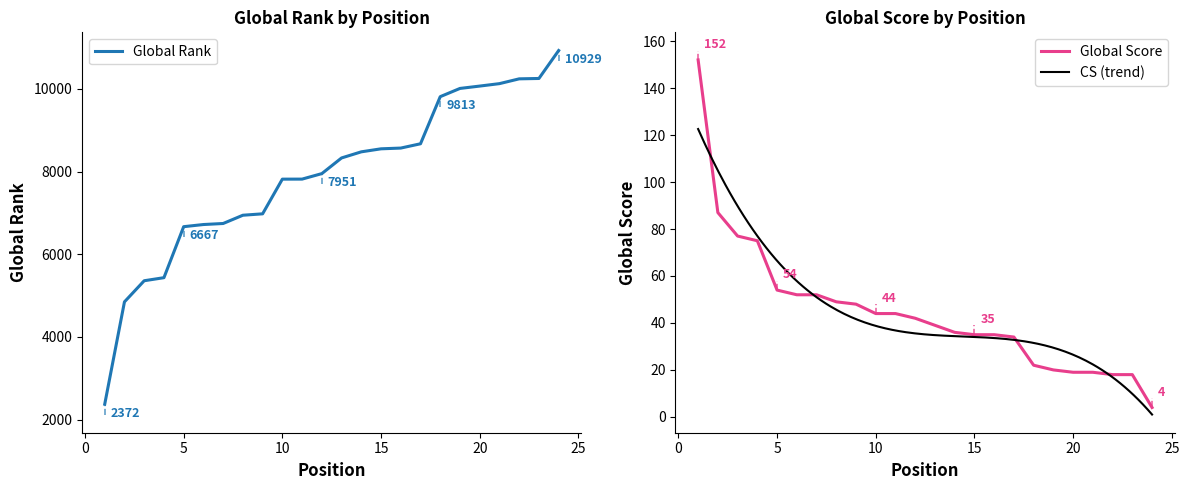

List the labels in order of Global Rank value, largest first.

24, 23, 22, 21, 20, 19, 18, 17, 16, 15, 14, 13, 12, 11, 10, 9, 8, 7, 6, 5, 4, 3, 2, 1